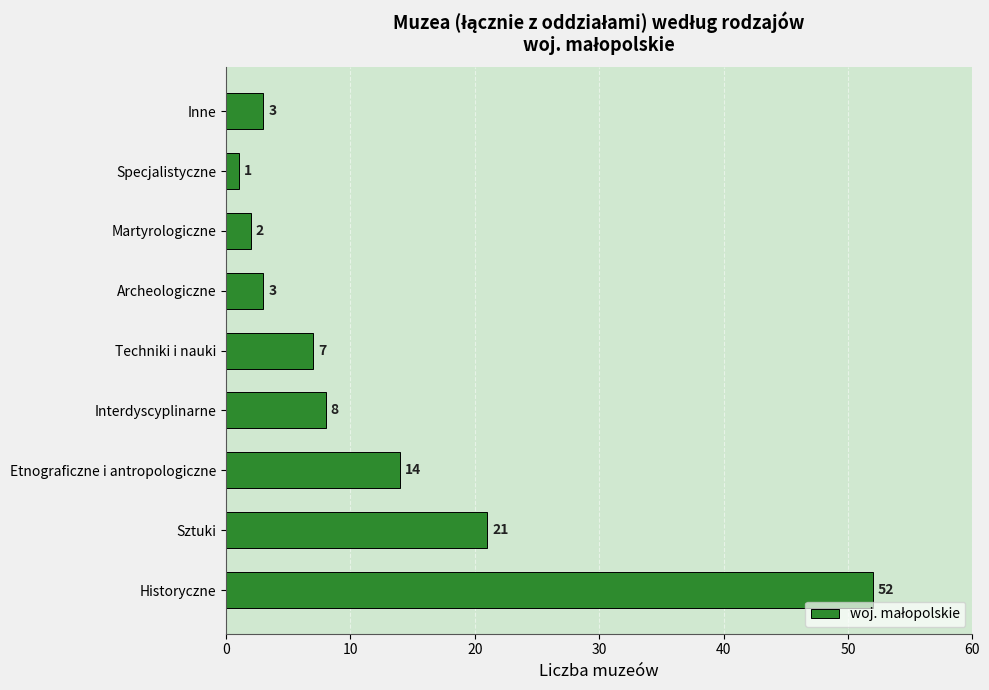

Reading bottom to top, transcribe all the data shown in this chart.

52	21	14	8	7	3	2	1	3